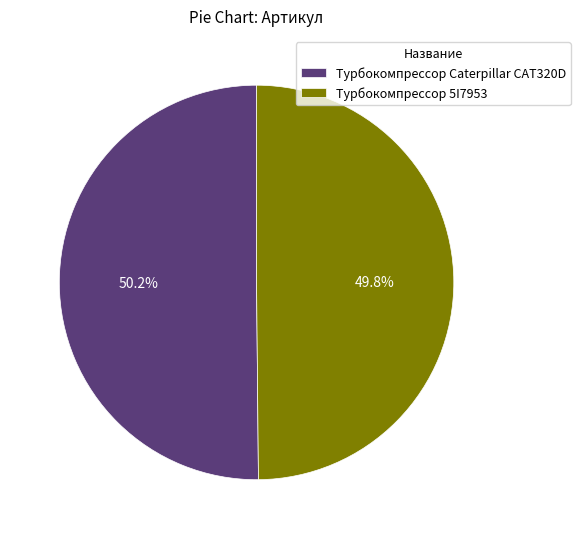

What percentage do Турбокомпрессор Caterpillar CAT320D and Турбокомпрессор 5I7953 together represent?

100.0%